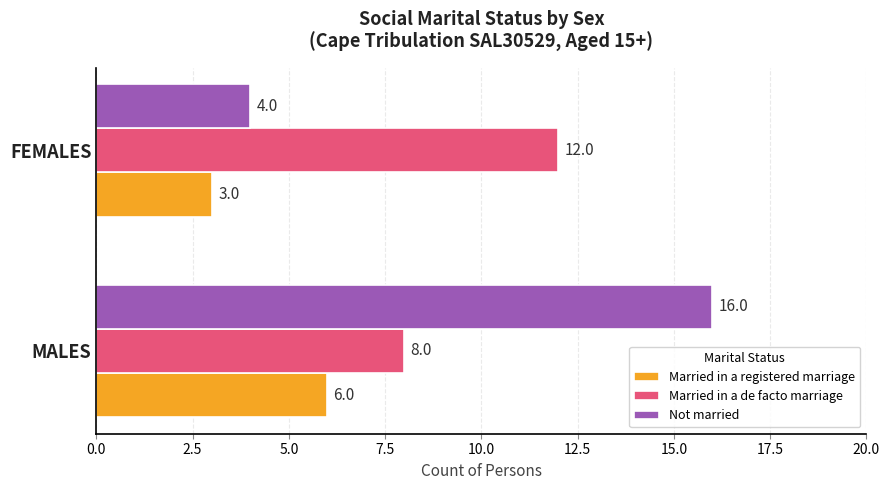

What is the total value across all series at MALES?

30